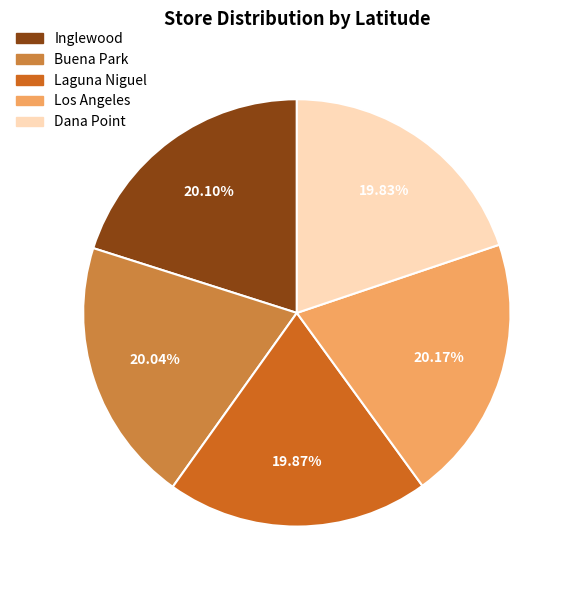

Count the number of slices in the pie.

5